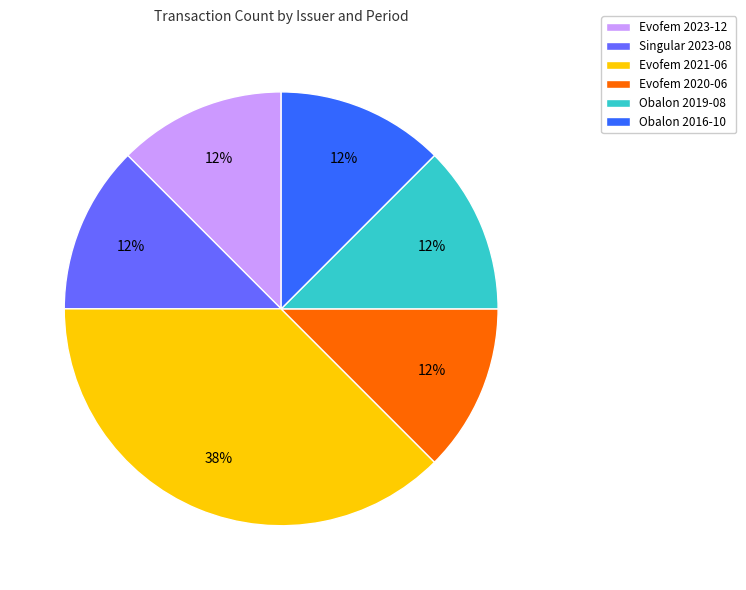

Is it true that Obalon 2019-08 is 12% of the pie?

True